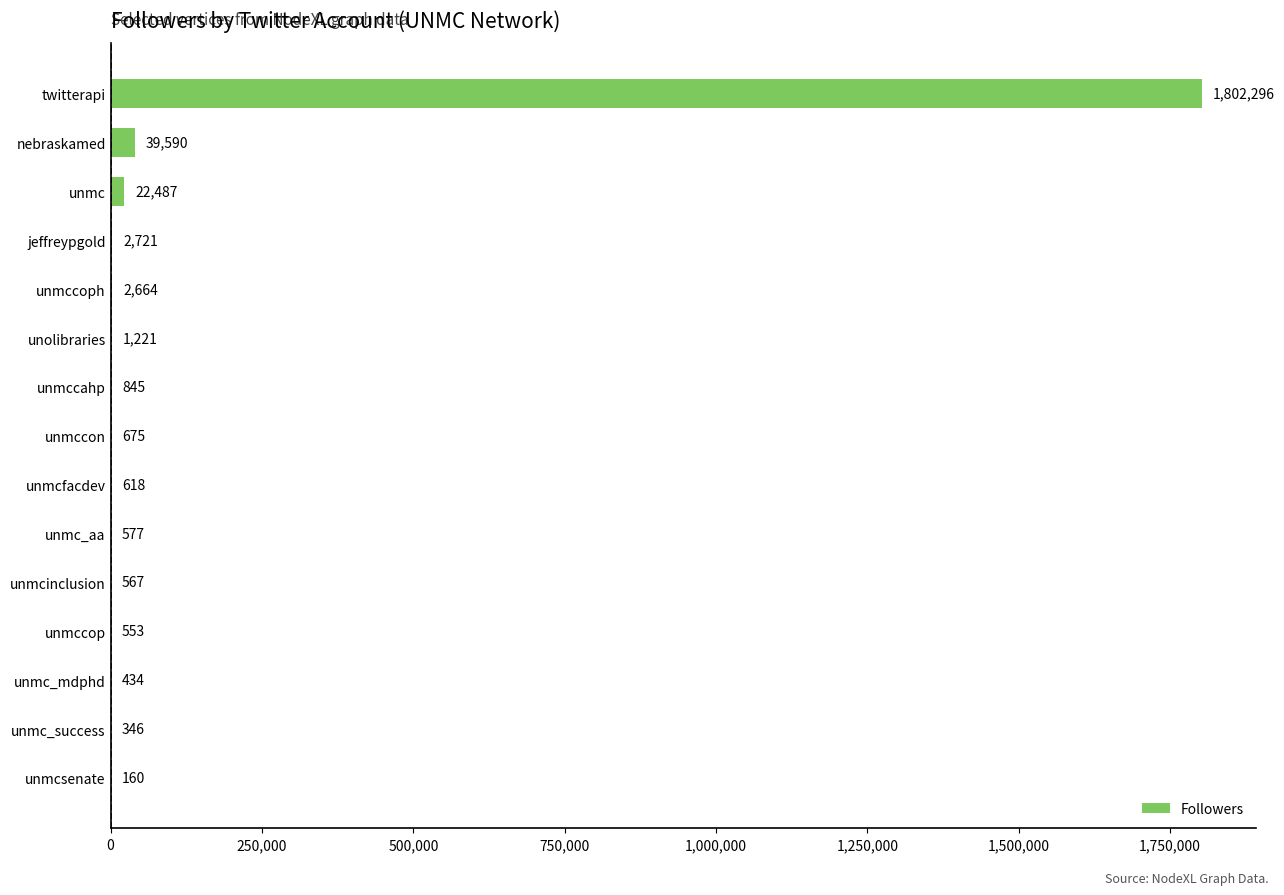

How many categories are shown in the chart?

15